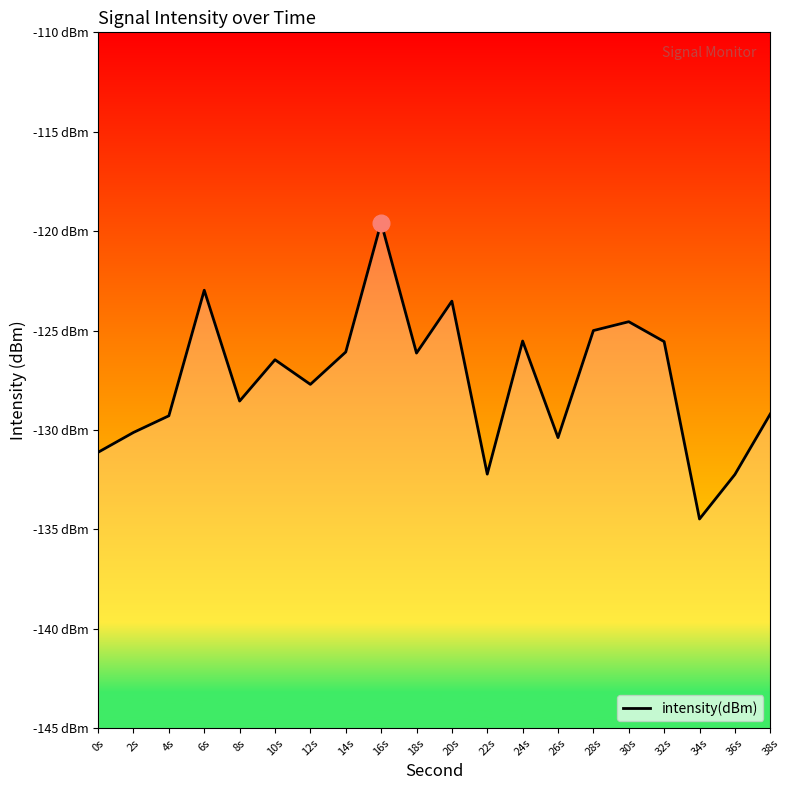

Rank the categories by value from lowest to highest.

34s, 36s, 22s, 0s, 26s, 2s, 4s, 38s, 8s, 12s, 10s, 18s, 14s, 32s, 24s, 28s, 30s, 20s, 6s, 16s